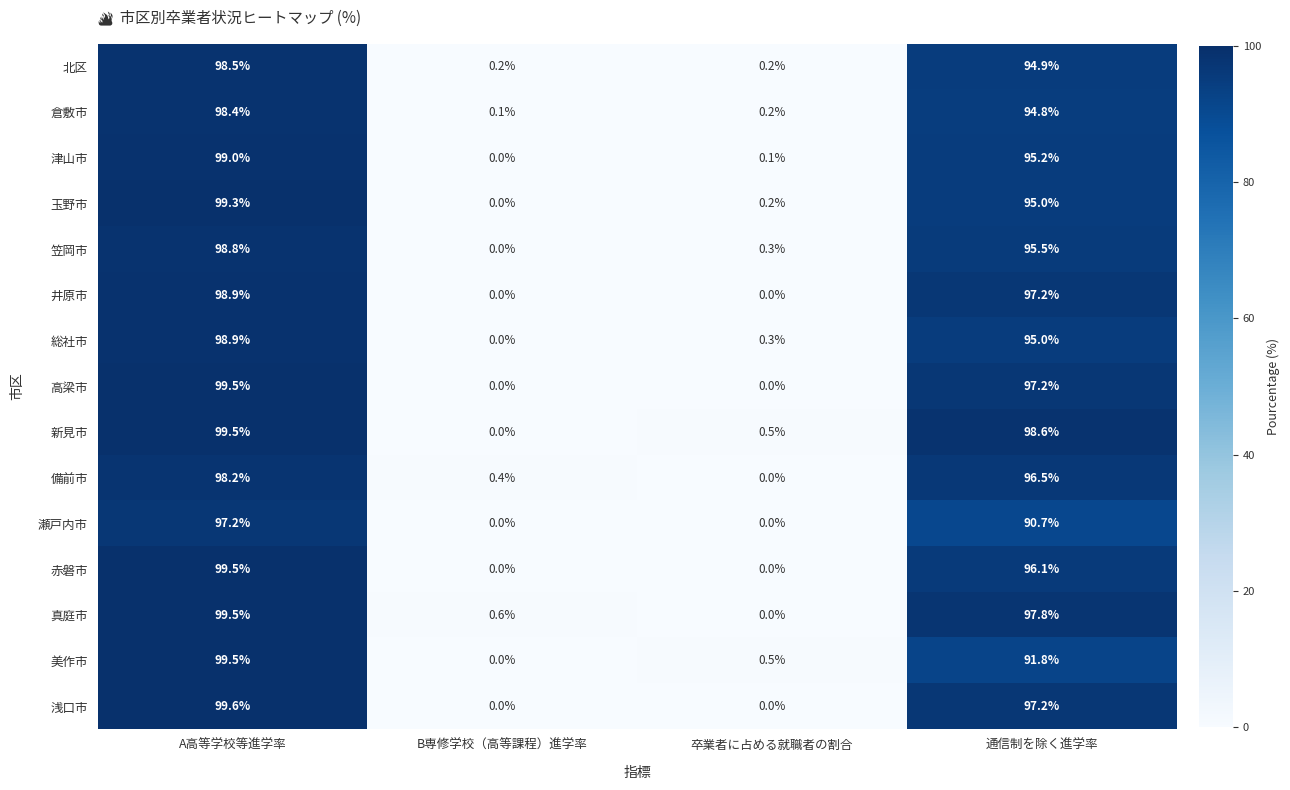

What is the total value across all series at 卒業者に占める就職者の割合?

2.3